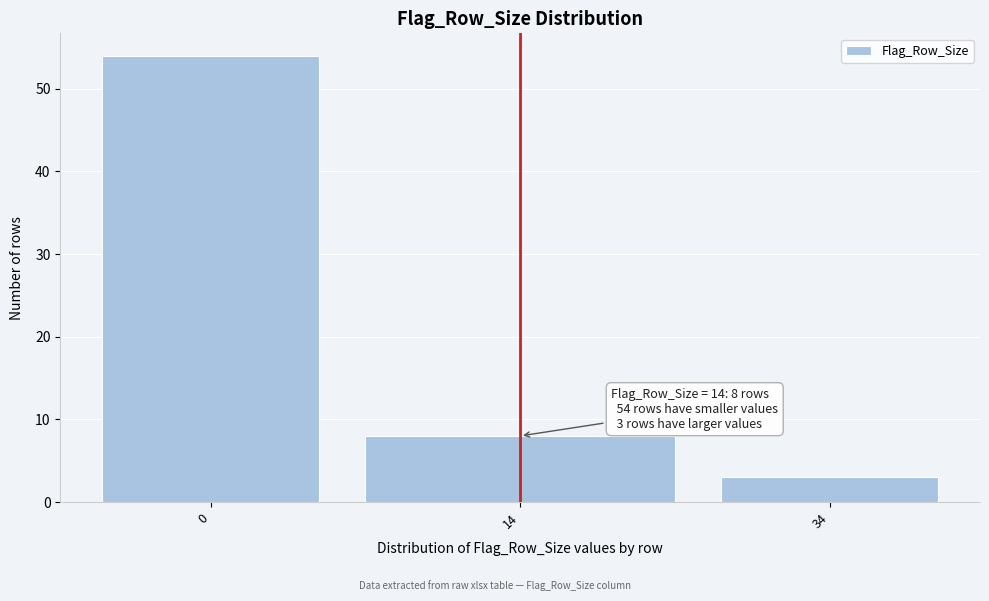

Reading right to left, list all the values displayed in this chart.

3	8	54